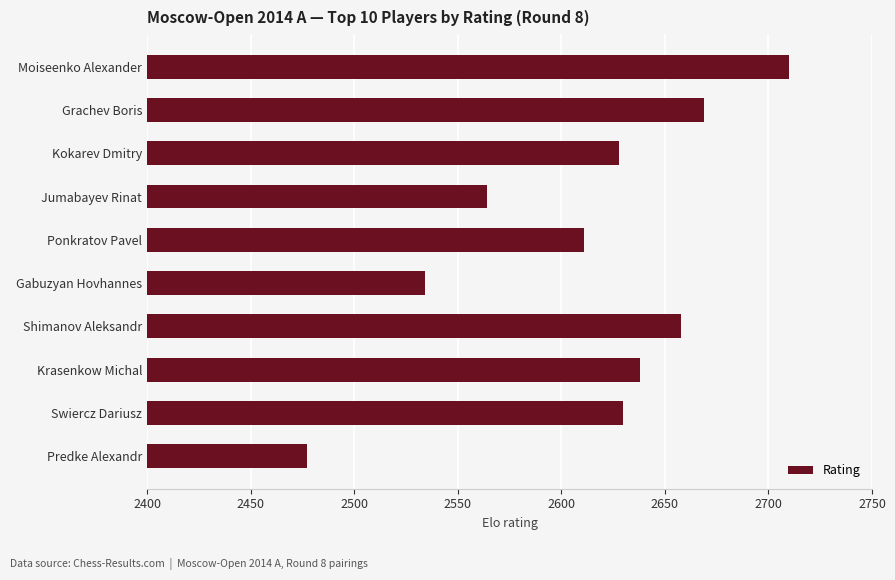

Which has a higher value, Swiercz Dariusz or Moiseenko Alexander?

Moiseenko Alexander